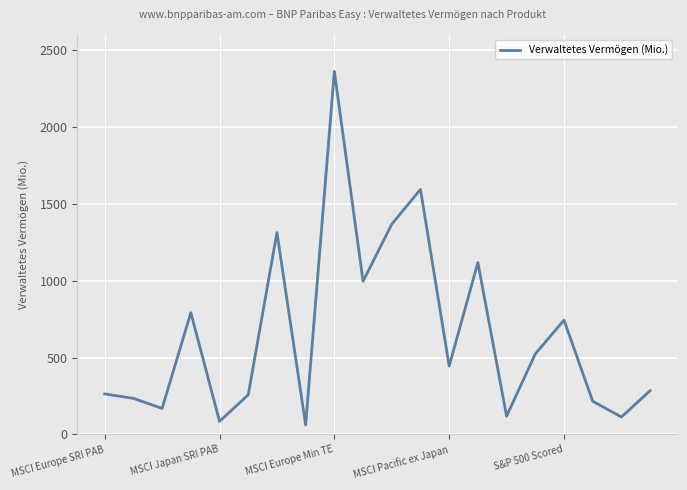

What is the maximum value shown in the chart?

2363.0